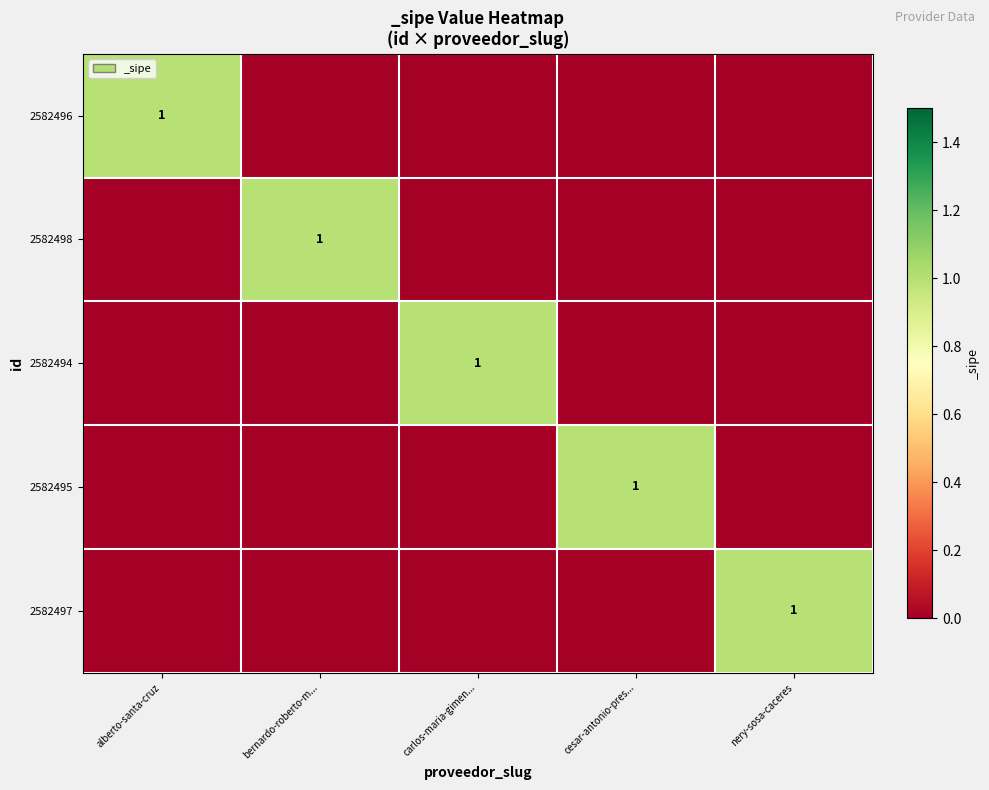

The 2582495 series shows 1 at cesar-antonio-pres.... True or false?

True